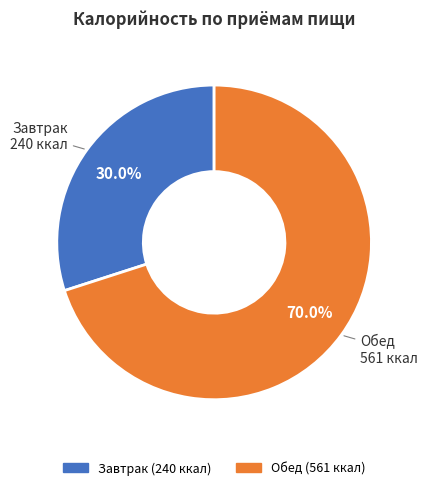

Which category has the smallest portion of the pie?

Завтрак